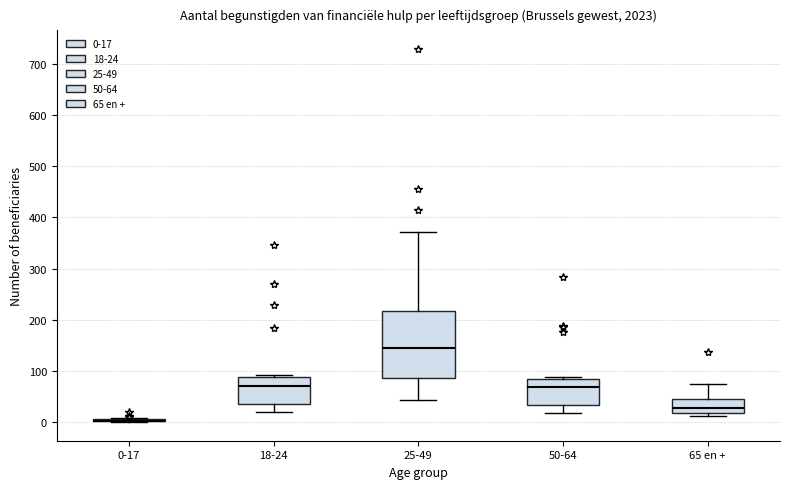

Reading left to right, transcribe this box plot: for each box, give where its median line is, the range the box spans, and where its two whiskers end, as read against the y-axis. The values are not printed on the chart, so give them approximately, as read against the axis.

0-17: box collapsed to a line at 0, whiskers 0 to 10
18-24: median 70, box 40 to 90, whiskers 20 to 90
25-49: median 150, box 90 to 220, whiskers 40 to 370
50-64: median 70, box 30 to 80, whiskers 20 to 90
65 en +: median 30, box 20 to 40, whiskers 10 to 70